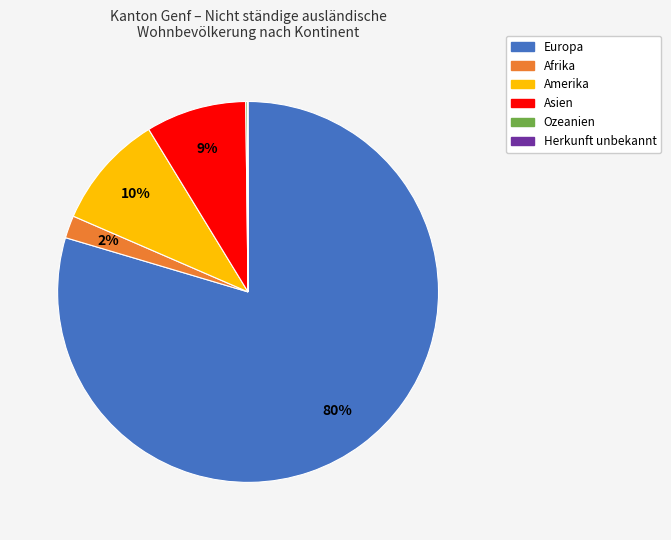

Which has a higher value, Europa or Afrika?

Europa